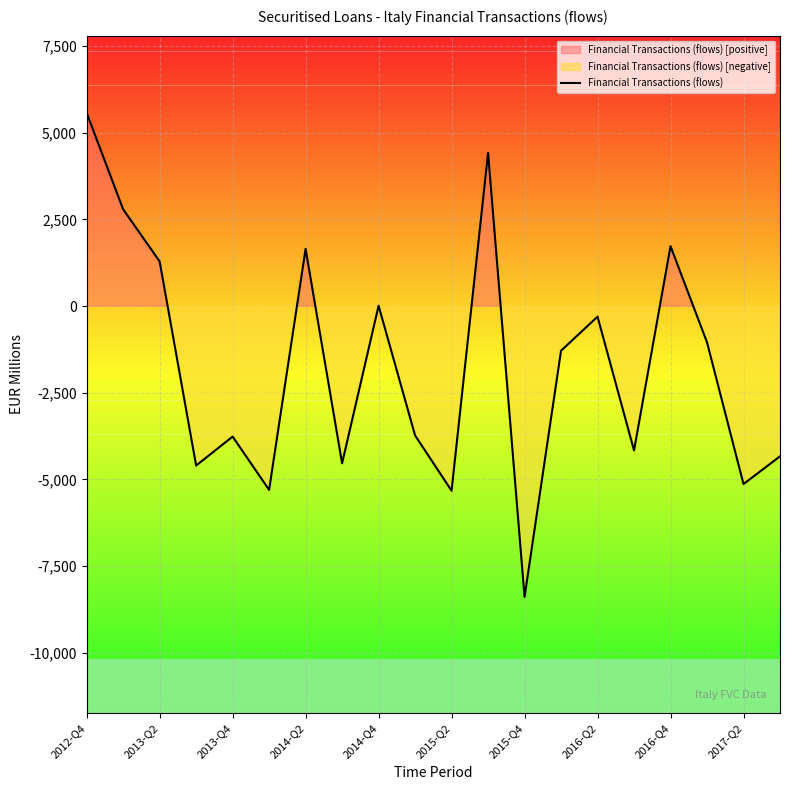

What is the lowest value of the Financial Transactions (flows) series?

-8392